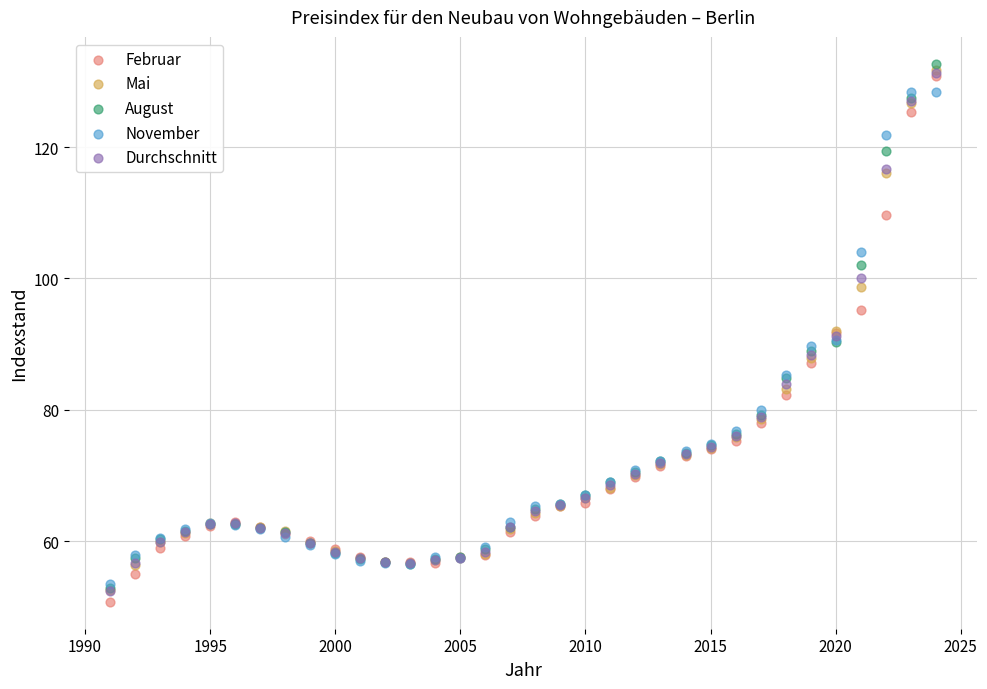

Which series has the largest Y range (max minus min)?

Februar